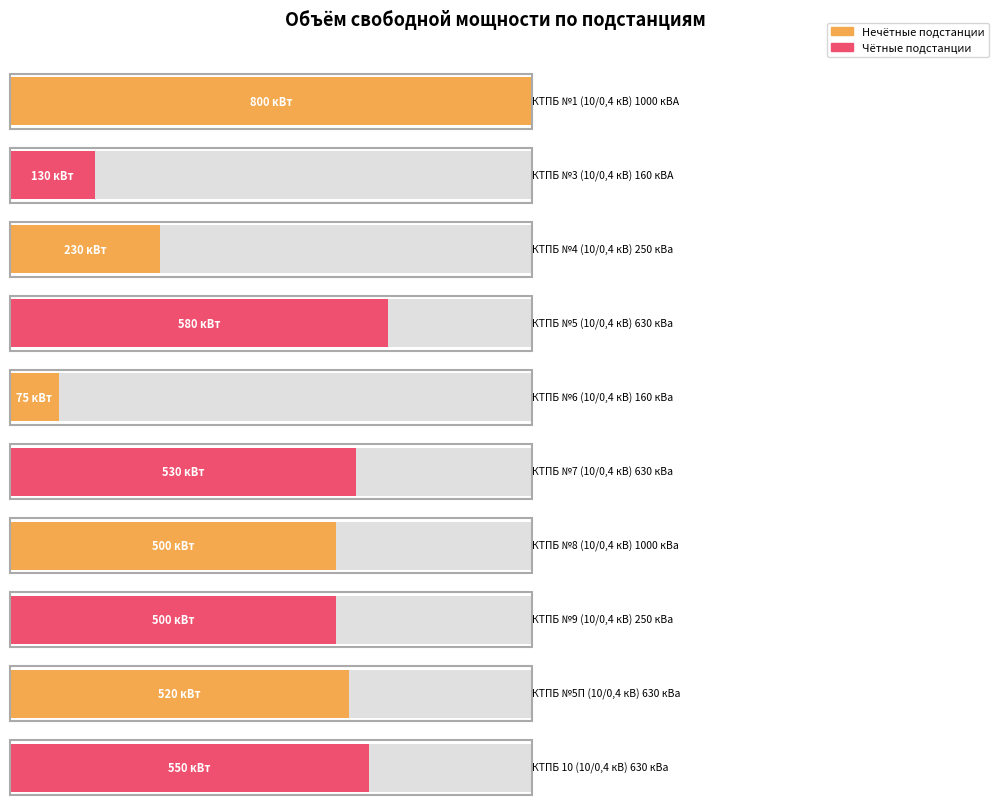

Reading left to right, transcribe all the data shown in this chart.

КТПБ №1 (10/0,4 кВ) 1000 кВА=800	КТПБ №3 (10/0,4 кВ) 160 кВА=130	КТПБ №4 (10/0,4 кВ) 250 кВа=230	КТПБ №5 (10/0,4 кВ) 630 кВа=580	КТПБ №6 (10/0,4 кВ) 160 кВа=75	КТПБ №7 (10/0,4 кВ) 630 кВа=530	КТПБ №8 (10/0,4 кВ) 1000 кВа=500	КТПБ №9 (10/0,4 кВ) 250 кВа=500	КТПБ №5П (10/0,4 кВ) 630 кВа=520	КТПБ 10 (10/0,4 кВ) 630 кВа=550